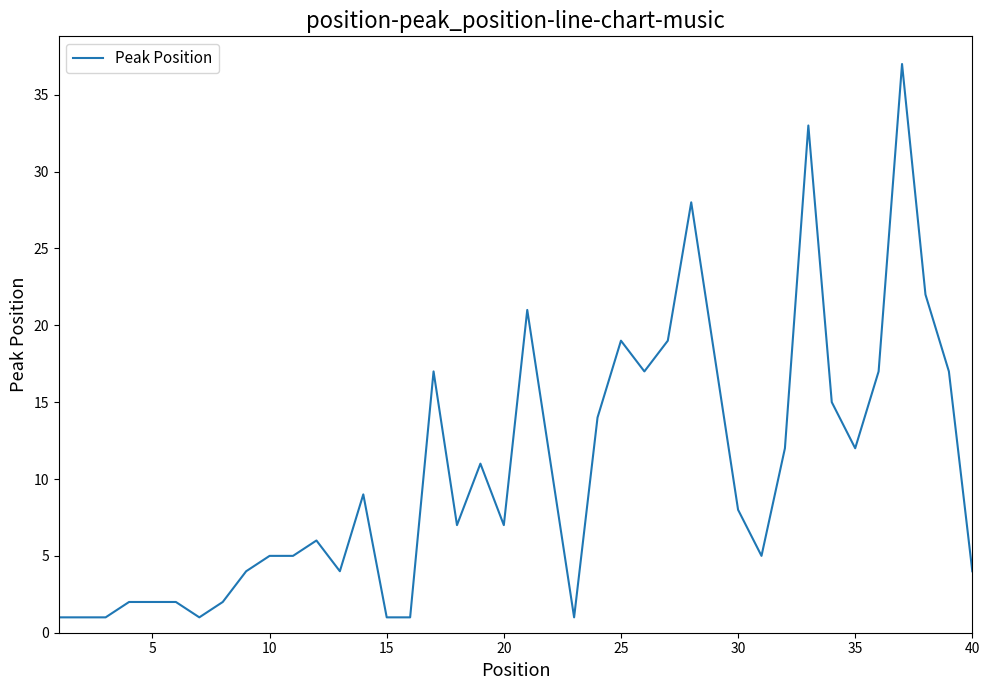

What is the greatest value displayed?

37